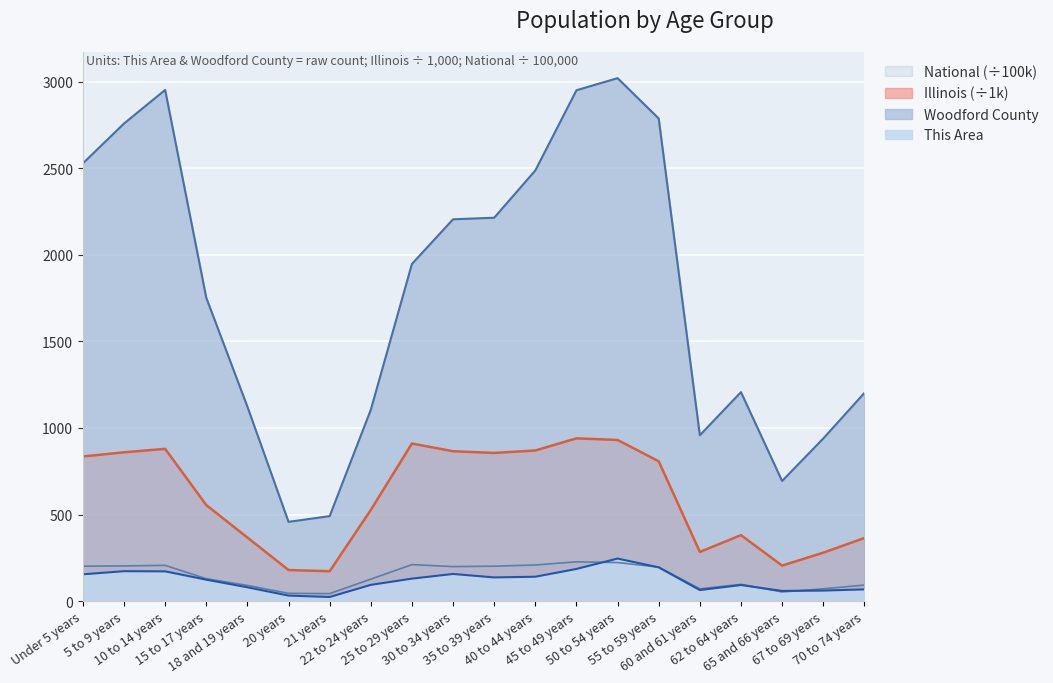

What are all the series names shown in the legend?

National (÷100k), Illinois (÷1k), Woodford County, This Area